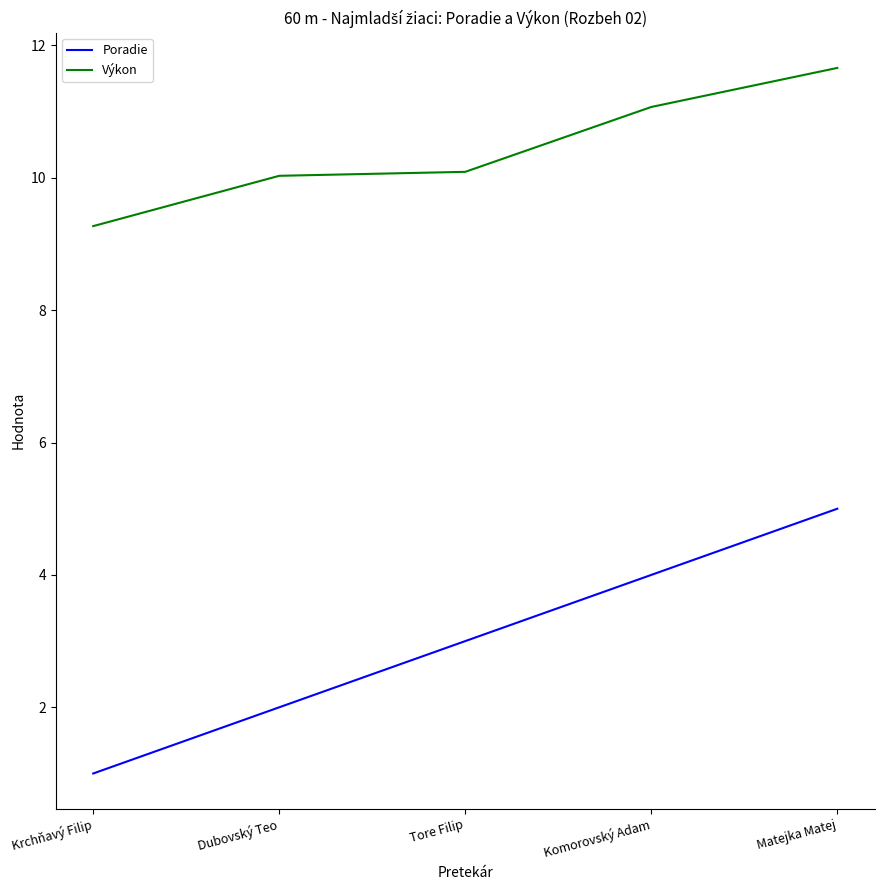

What is the smallest value displayed?

1.0